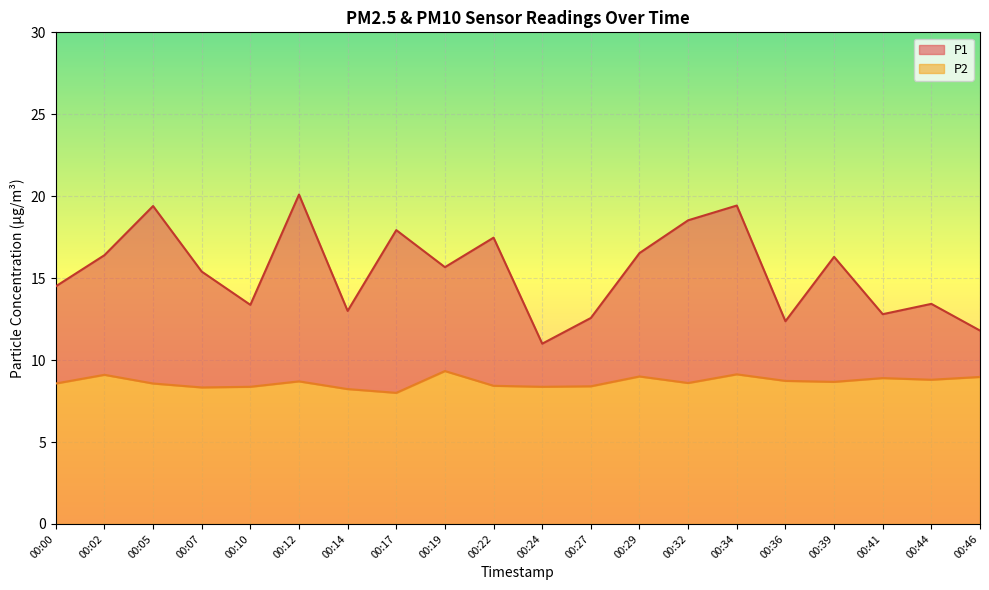

At 00:02, list the series in order from largest to smallest.

P1, P2